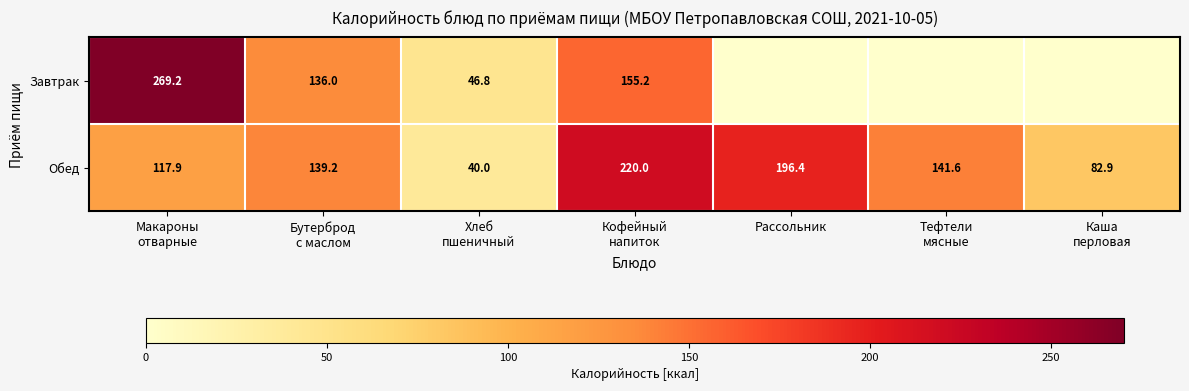

What is the lowest value of the Обед series?

40.0